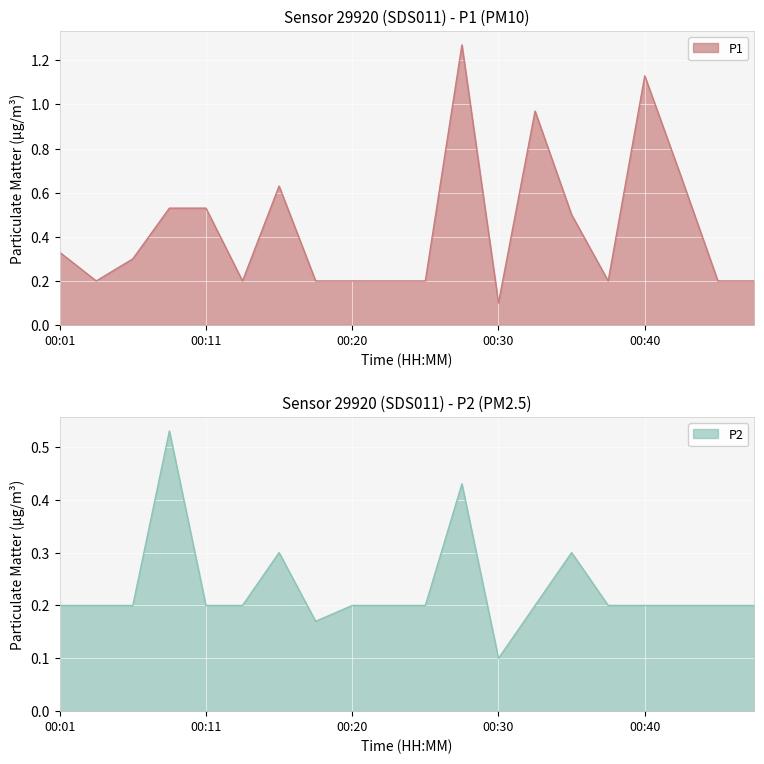

Does the chart display data point markers on the line(s)?

No